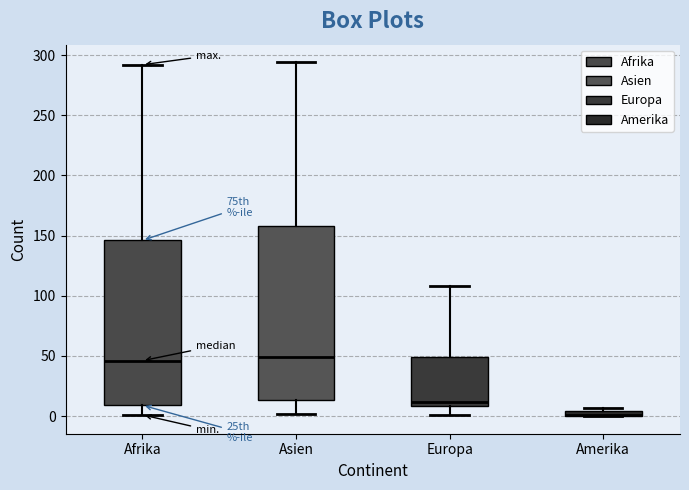

Where does the upper whisker of the box for Asien end on the y-axis? The values are not printed on the chart, so give them approximately, as read against the axis.

295